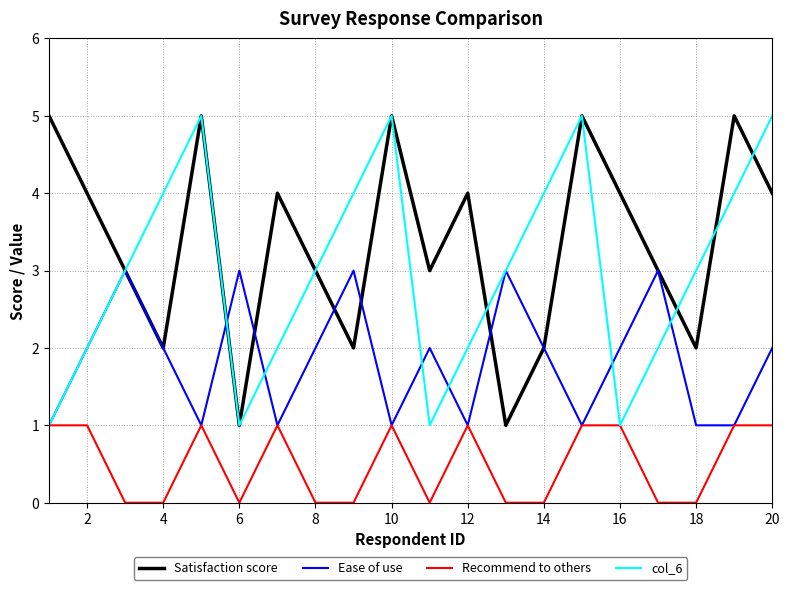

True or false: Satisfaction score and Recommend to others cross at least once.

False